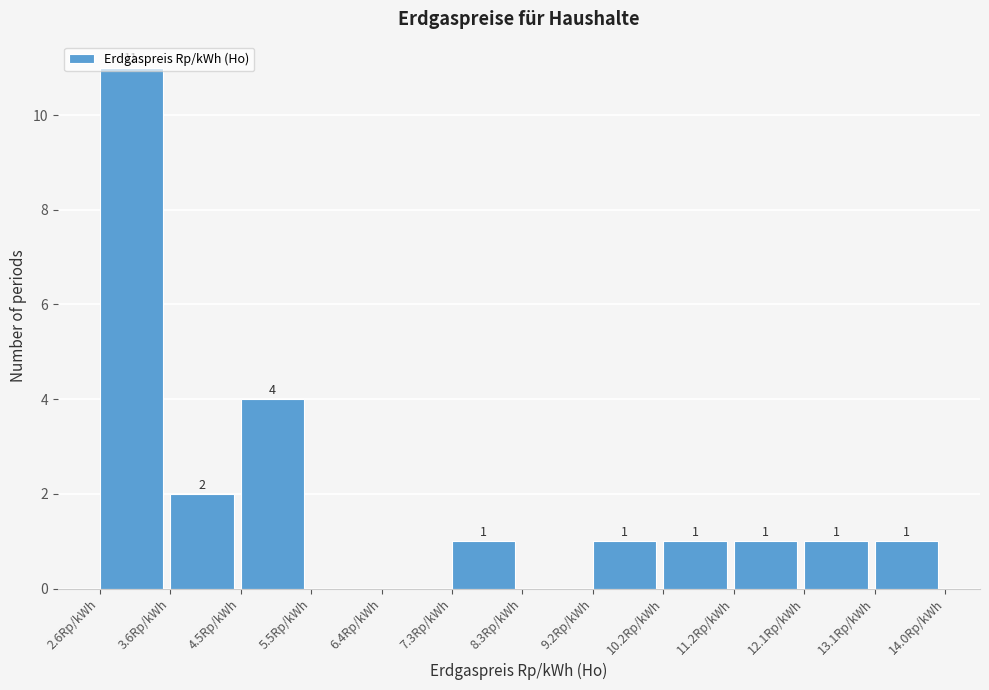

Over which range of the x-axis is the bar tallest?

2.60 to 3.55